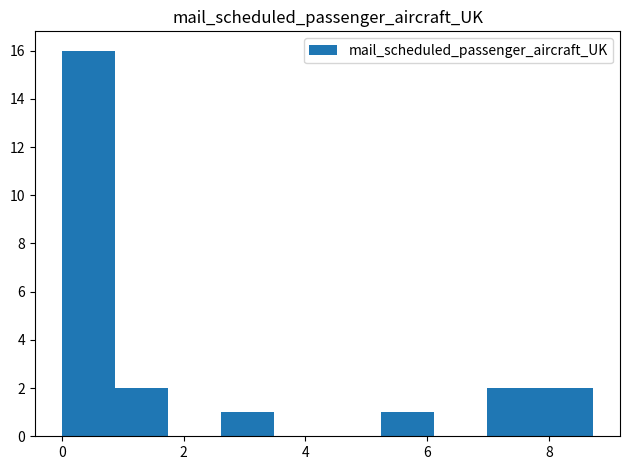

What is the height of the bar covering 2.6 to 3.4 on the x-axis? Neither the bar edges nor the heights are printed on the chart, so give them approximately, as read against the axes.

1